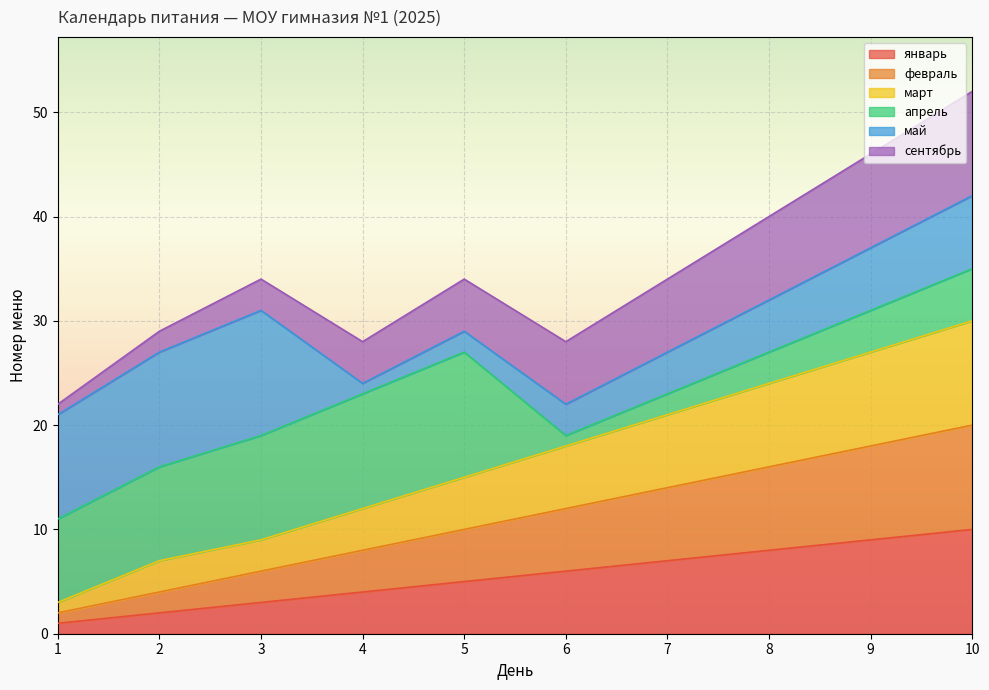

How many январь values are between 3 and 8?

6